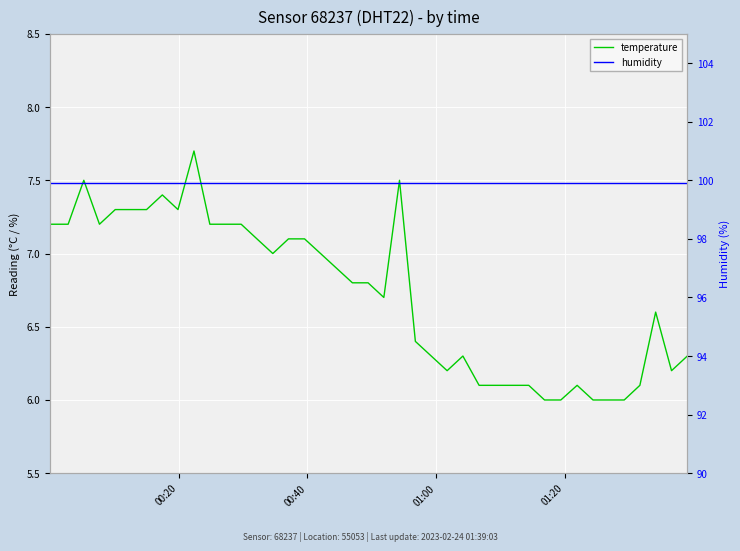

What are all the series names shown in the legend?

temperature, humidity